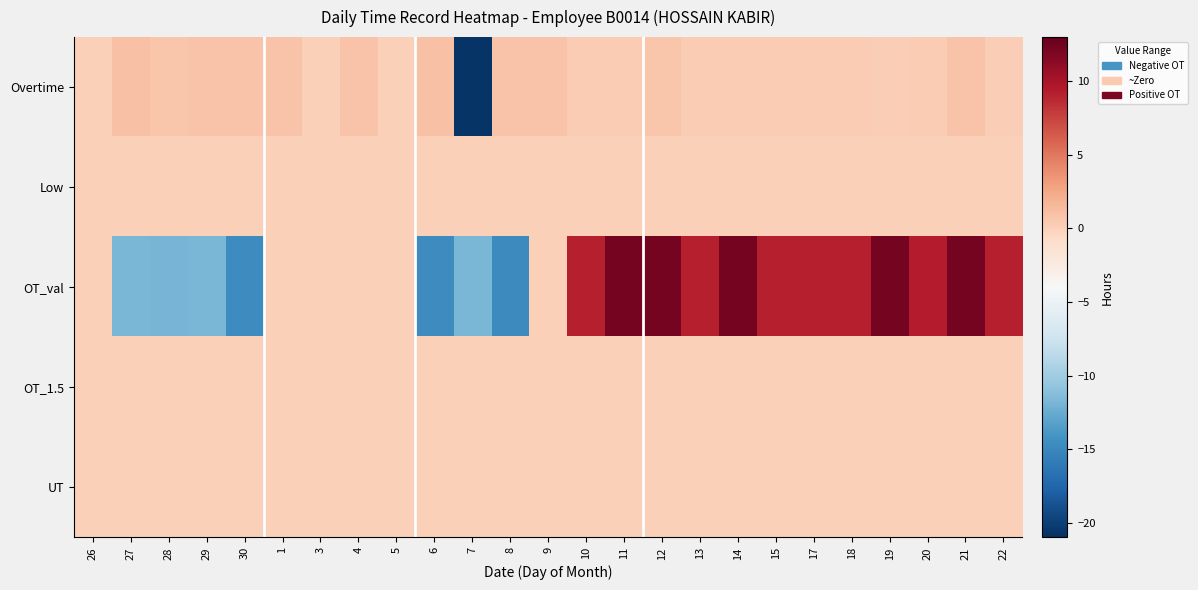

Which category has the highest value across all series?

19